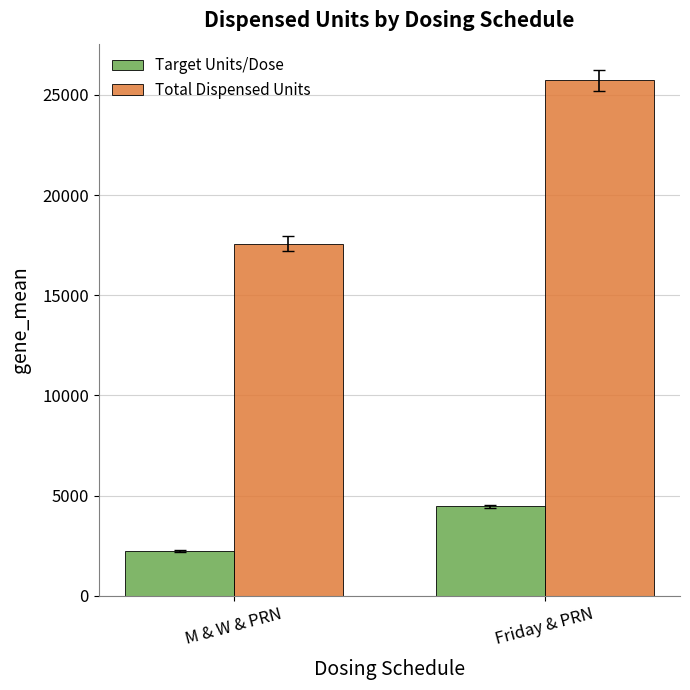

What position from the left is M & W & PRN?

1